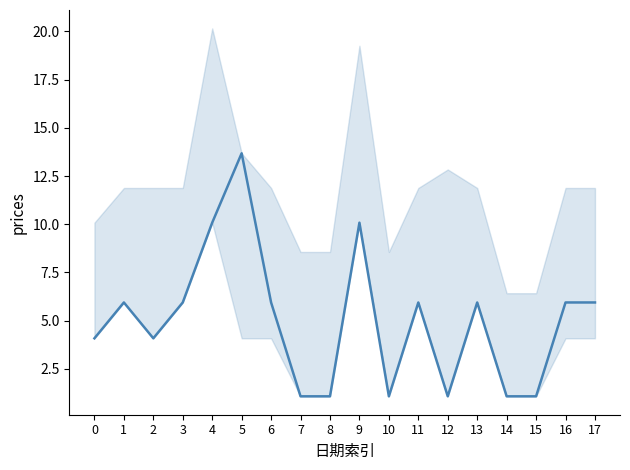

Rank the categories by value from highest to lowest.

5, 4, 9, 1, 3, 6, 11, 13, 16, 17, 0, 2, 7, 8, 10, 12, 14, 15